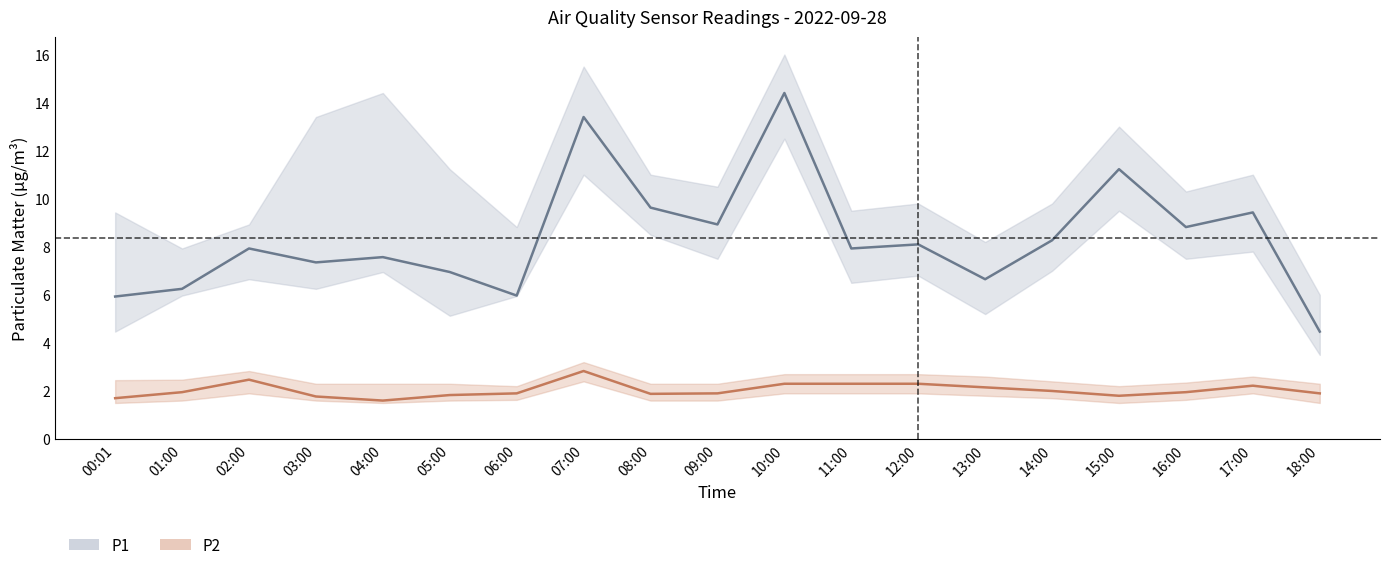

Reading left to right, transcribe all the data shown in this chart.

P1: 00:01=5.9	01:00=6.2	02:00=7.9	03:00=7.3	04:00=7.6	05:00=7.0	06:00=6.0	07:00=13.4	08:00=9.6	09:00=8.9	10:00=14.4	11:00=7.9	12:00=8.1	13:00=6.7	14:00=8.3	15:00=11.2	16:00=8.8	17:00=9.4	18:00=4.5
P1_upper: 00:01=9.4	01:00=7.9	02:00=8.9	03:00=13.4	04:00=14.4	05:00=11.2	06:00=8.8	07:00=15.5	08:00=11.0	09:00=10.5	10:00=16.0	11:00=9.5	12:00=9.8	13:00=8.2	14:00=9.8	15:00=13.0	16:00=10.3	17:00=11.0	18:00=6.0
P1_lower: 00:01=4.5	01:00=6.0	02:00=6.7	03:00=6.2	04:00=7.0	05:00=5.1	06:00=6.0	07:00=11.0	08:00=8.5	09:00=7.5	10:00=12.5	11:00=6.5	12:00=6.8	13:00=5.2	14:00=7.0	15:00=9.5	16:00=7.5	17:00=7.8	18:00=3.5
P2: 00:01=1.7	01:00=1.9	02:00=2.5	03:00=1.8	04:00=1.6	05:00=1.8	06:00=1.9	07:00=2.8	08:00=1.9	09:00=1.9	10:00=2.3	11:00=2.3	12:00=2.3	13:00=2.1	14:00=2.0	15:00=1.8	16:00=1.9	17:00=2.2	18:00=1.9
P2_upper: 00:01=2.5	01:00=2.5	02:00=2.8	03:00=2.3	04:00=2.3	05:00=2.3	06:00=2.2	07:00=3.2	08:00=2.3	09:00=2.3	10:00=2.7	11:00=2.7	12:00=2.7	13:00=2.6	14:00=2.4	15:00=2.2	16:00=2.4	17:00=2.6	18:00=2.3
P2_lower: 00:01=1.5	01:00=1.6	02:00=1.9	03:00=1.6	04:00=1.5	05:00=1.6	06:00=1.6	07:00=2.4	08:00=1.6	09:00=1.6	10:00=1.9	11:00=1.9	12:00=1.9	13:00=1.8	14:00=1.7	15:00=1.5	16:00=1.6	17:00=1.9	18:00=1.5